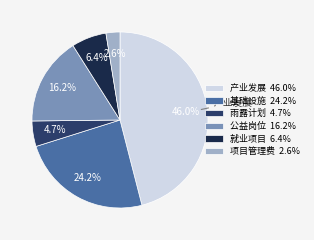

Count the number of slices in the pie.

6